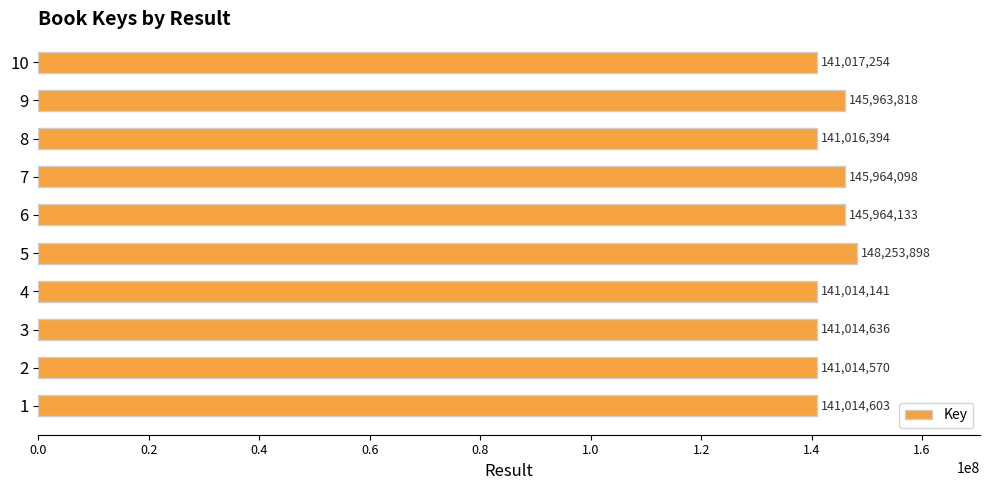

How many data points are less than 141017254?

5